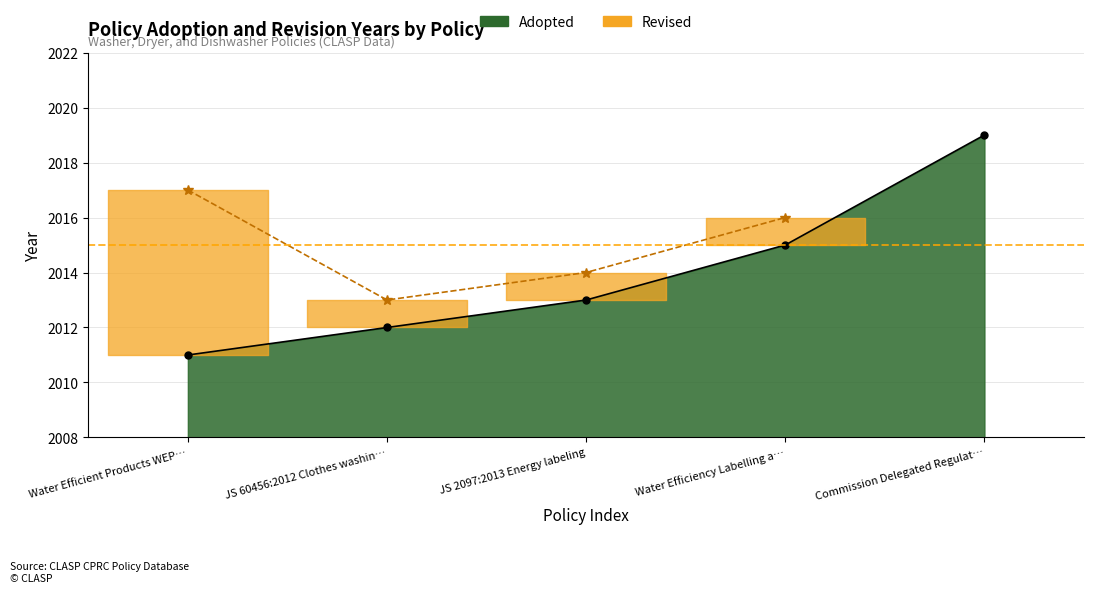

What is the difference between the second highest and minimum values?

4